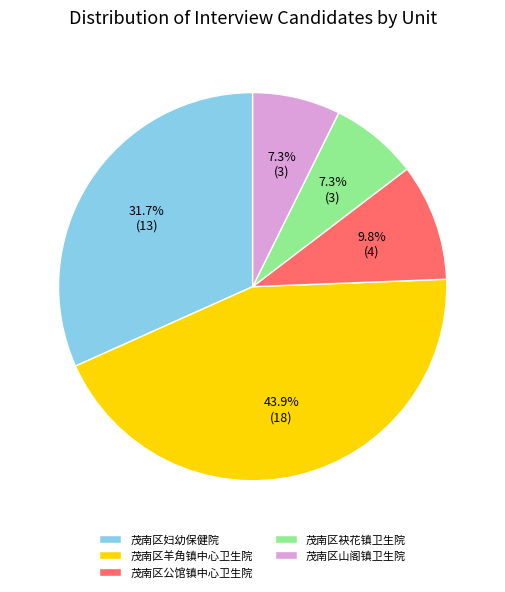

Do 茂南区妇幼保健院 and 茂南区袂花镇卫生院 together represent more than half of the pie?

No